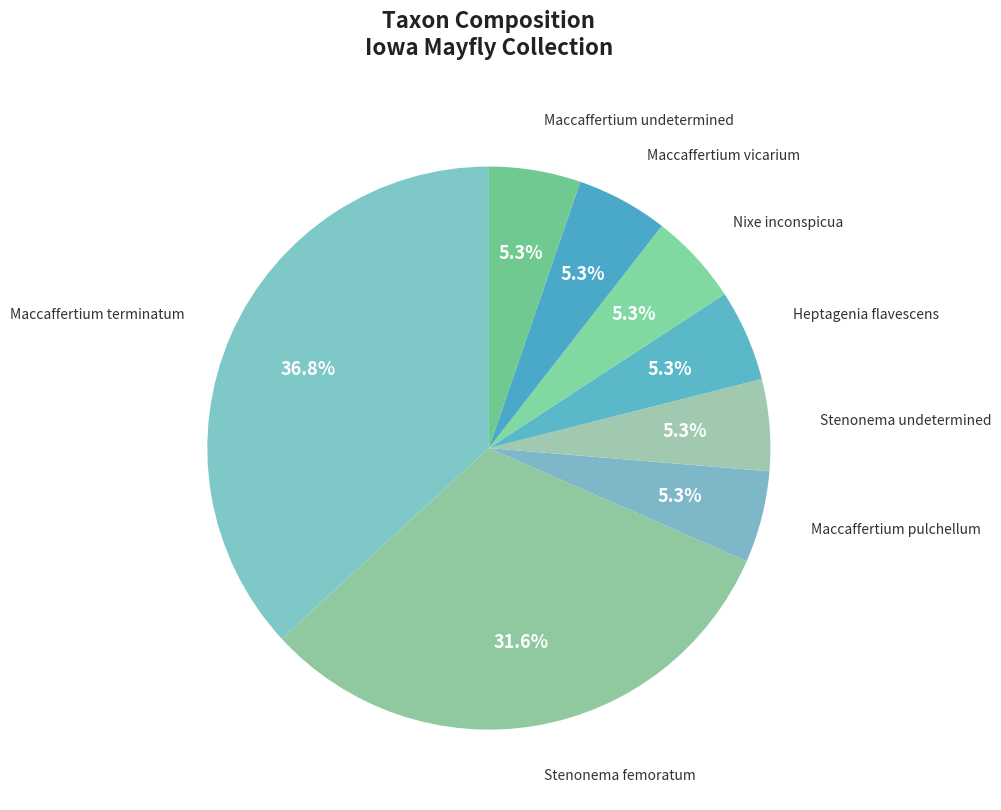

How many slices are in this pie chart?

8